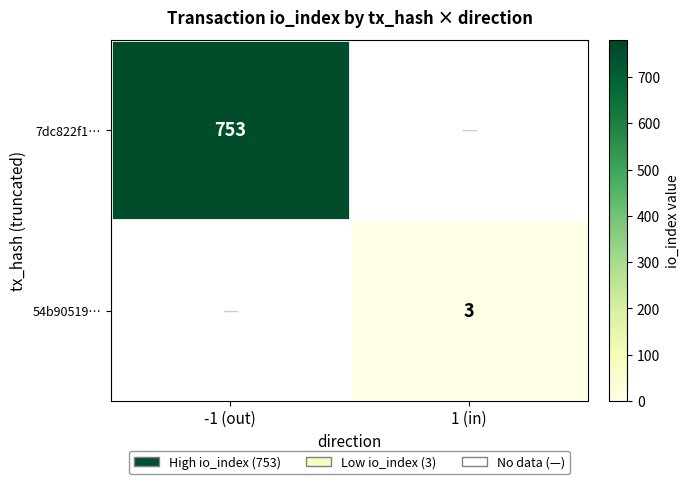

The value of 54b90519… at 1 (in) is 4. True or false?

False